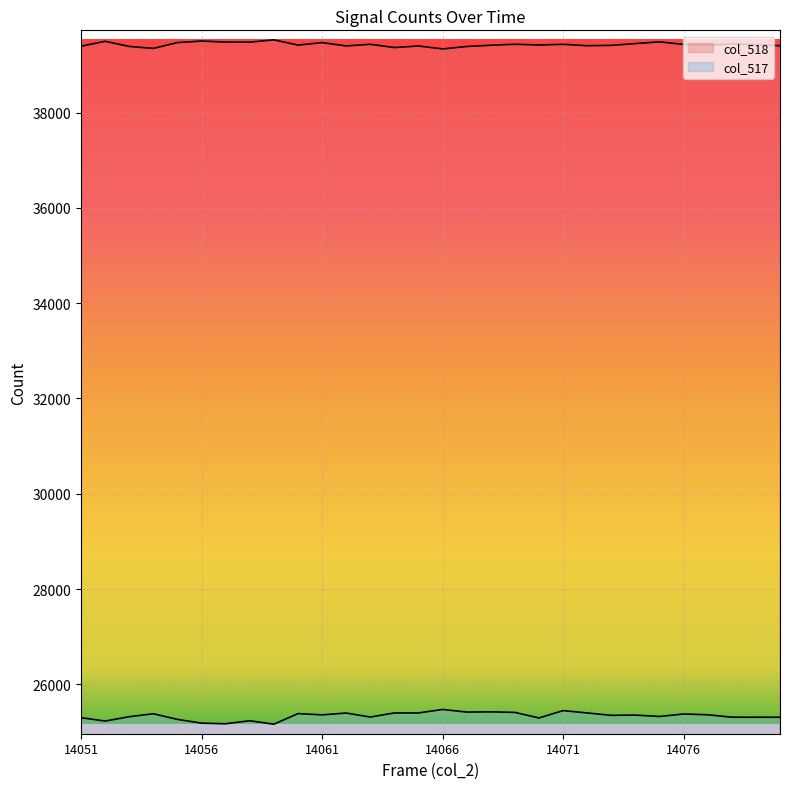

What is the difference between the maximum and minimum values in the col_517 series?

309